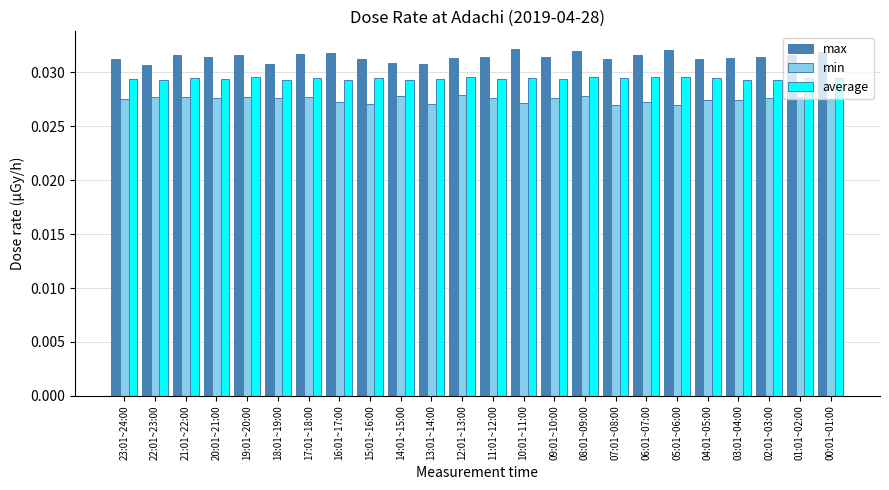

How many groups of bars are there?

24